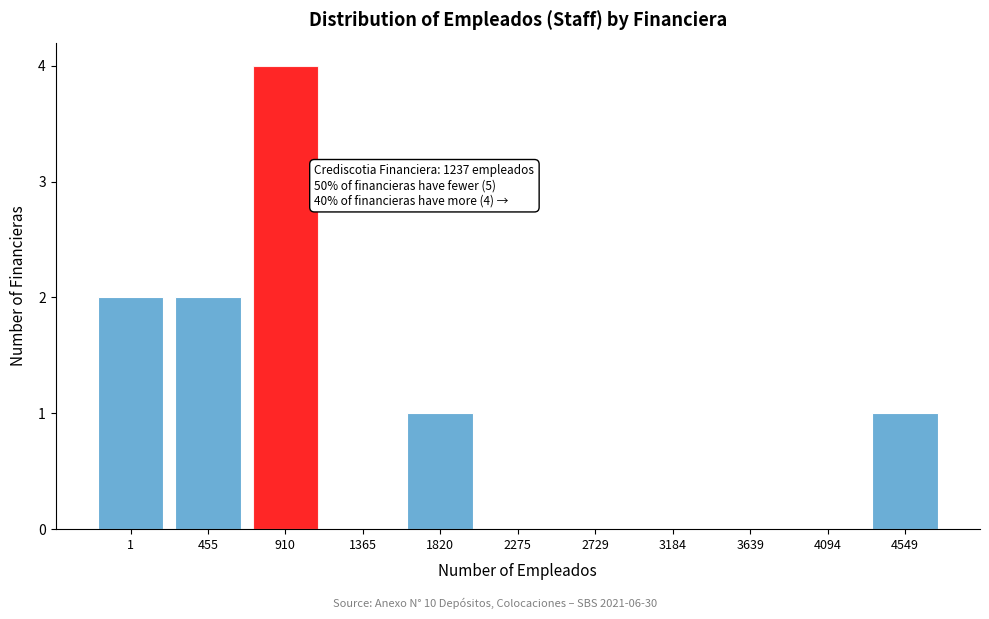

At which category does the chart reach its peak across all series?

910